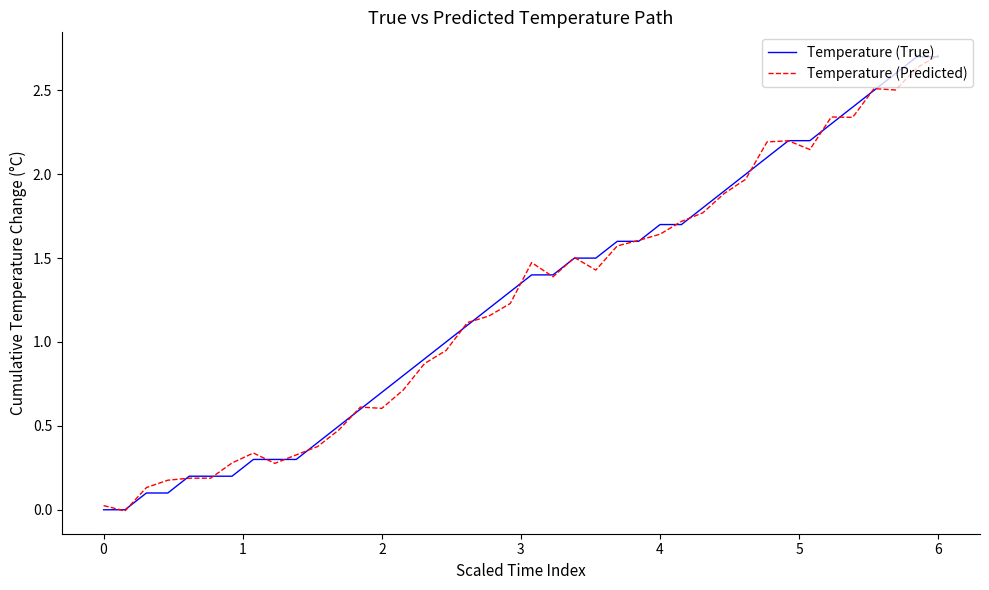

Does the chart have visible grid lines?

No